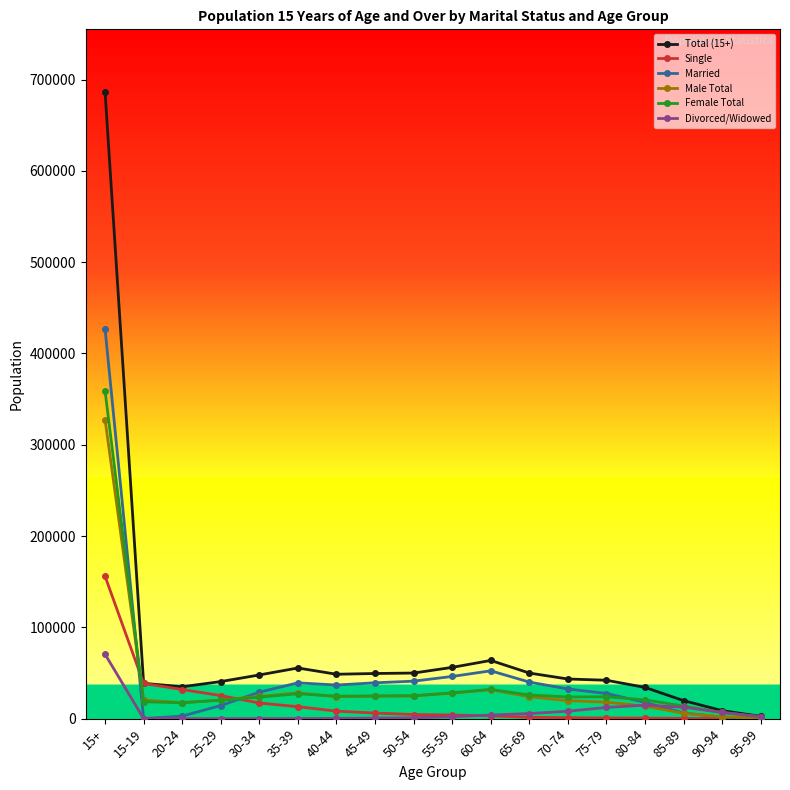

List the series in order of their peak value, highest first.

Total (15+), Married, Female Total, Male Total, Single, Divorced/Widowed